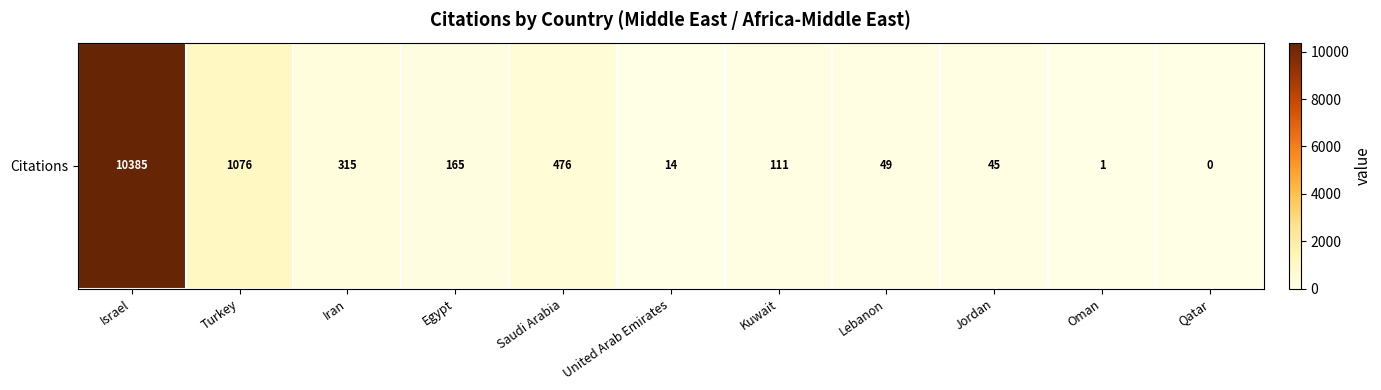

Rank the categories by value from lowest to highest.

Qatar, Oman, United Arab Emirates, Jordan, Lebanon, Kuwait, Egypt, Iran, Saudi Arabia, Turkey, Israel